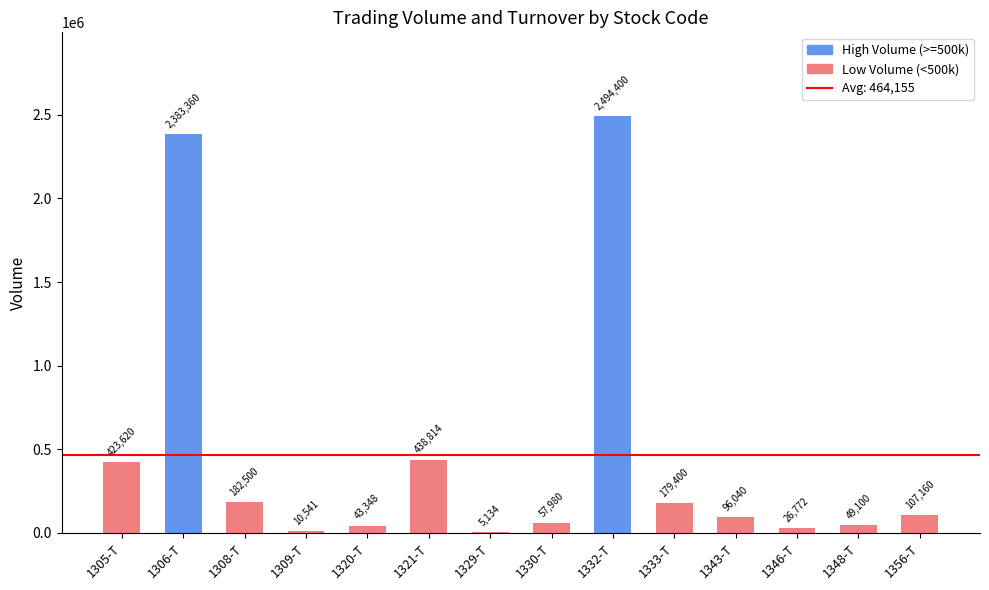

At which category does the chart reach its peak across all series?

1332-T